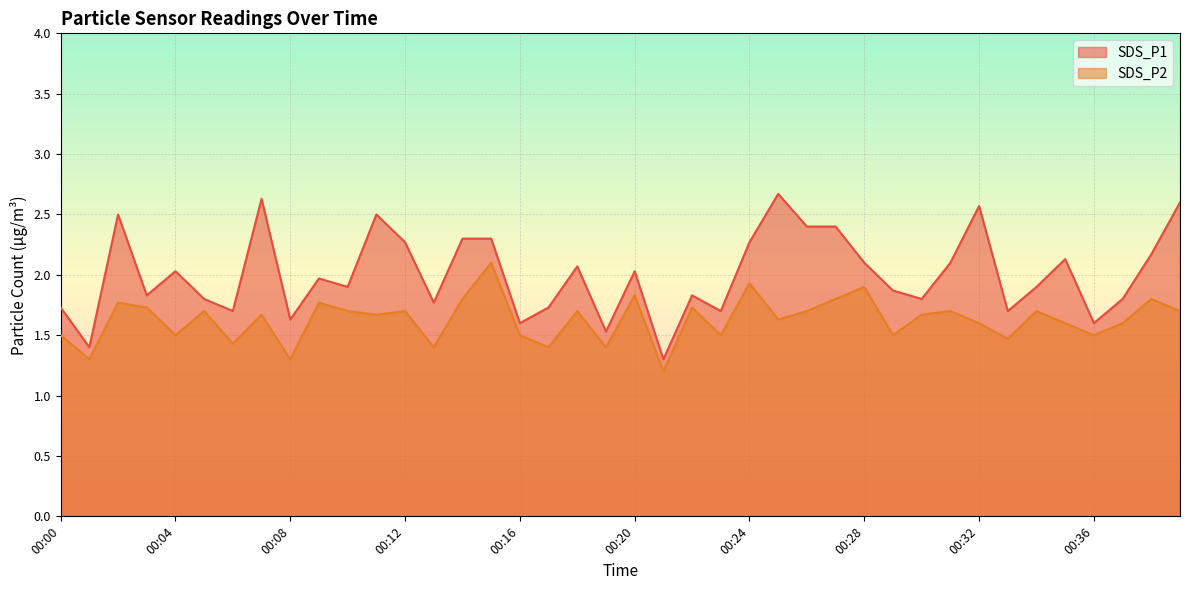

What is the value of the SDS_P1 point at the 26th from the left?

2.7